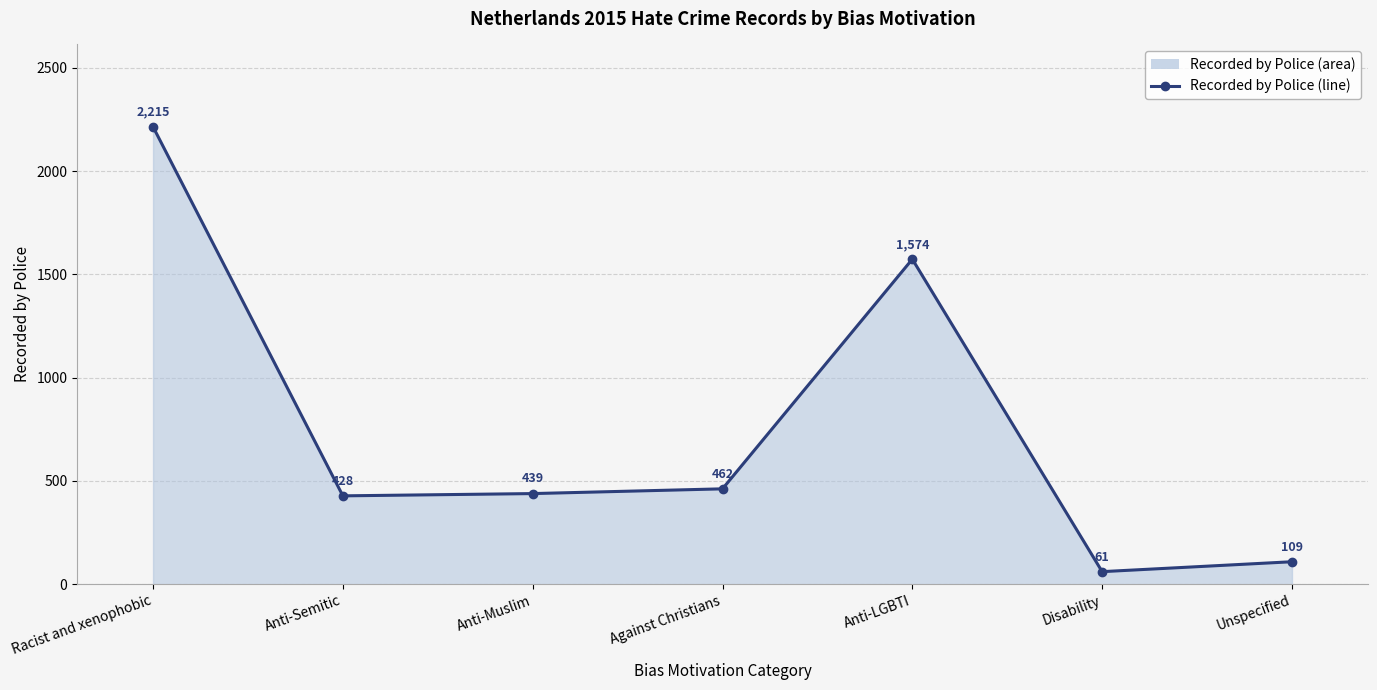

What is the difference between the maximum and minimum values?

2154